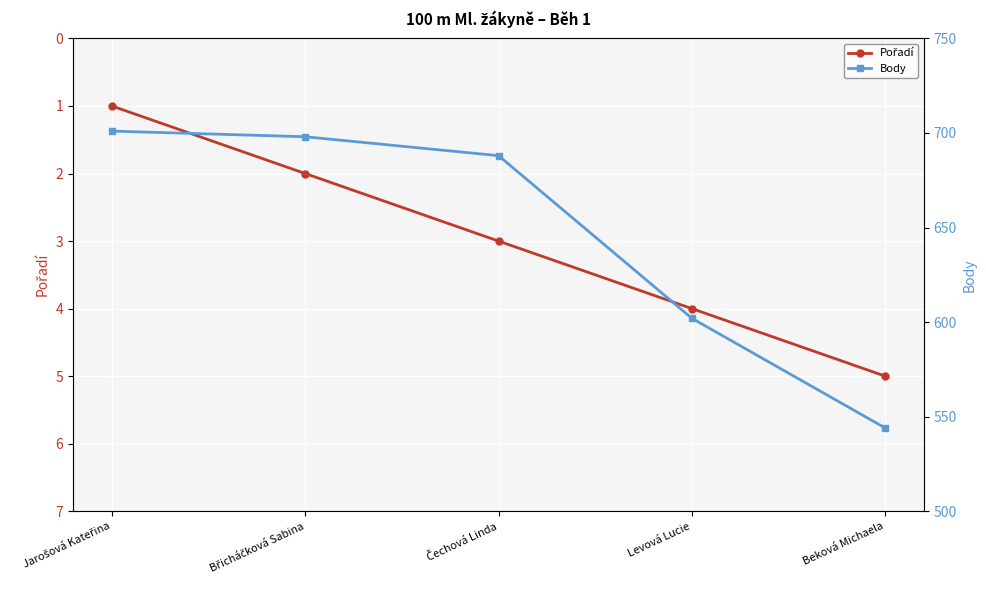

Reading left to right, extract all data points from this chart.

Pořadí: Jarošová Kateřina=1	Břicháčková Sabina=2	Čechová Linda=3	Levová Lucie=4	Beková Michaela=5
Body: Jarošová Kateřina=701	Břicháčková Sabina=698	Čechová Linda=688	Levová Lucie=602	Beková Michaela=544